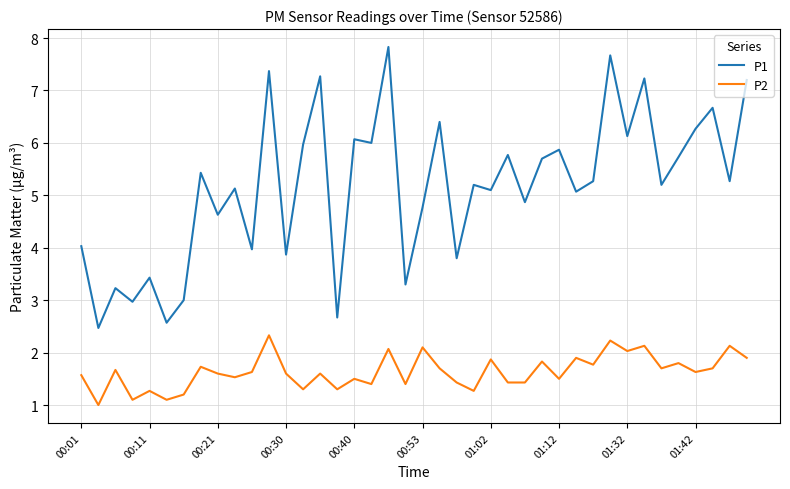

List the series in order of their overall mean, lowest first.

P2, P1